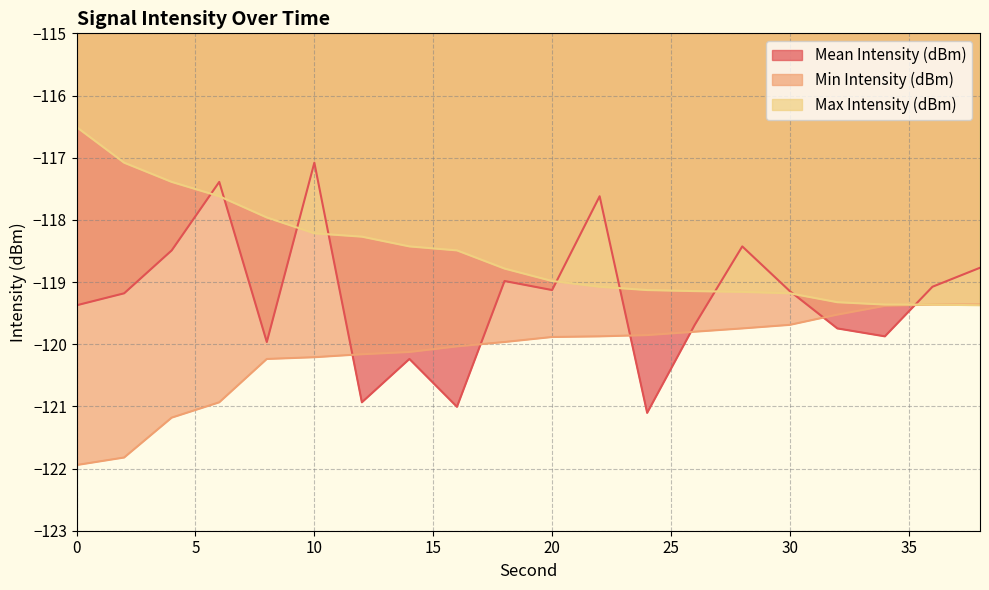

At how many categories does at least one series exceed -120?

20